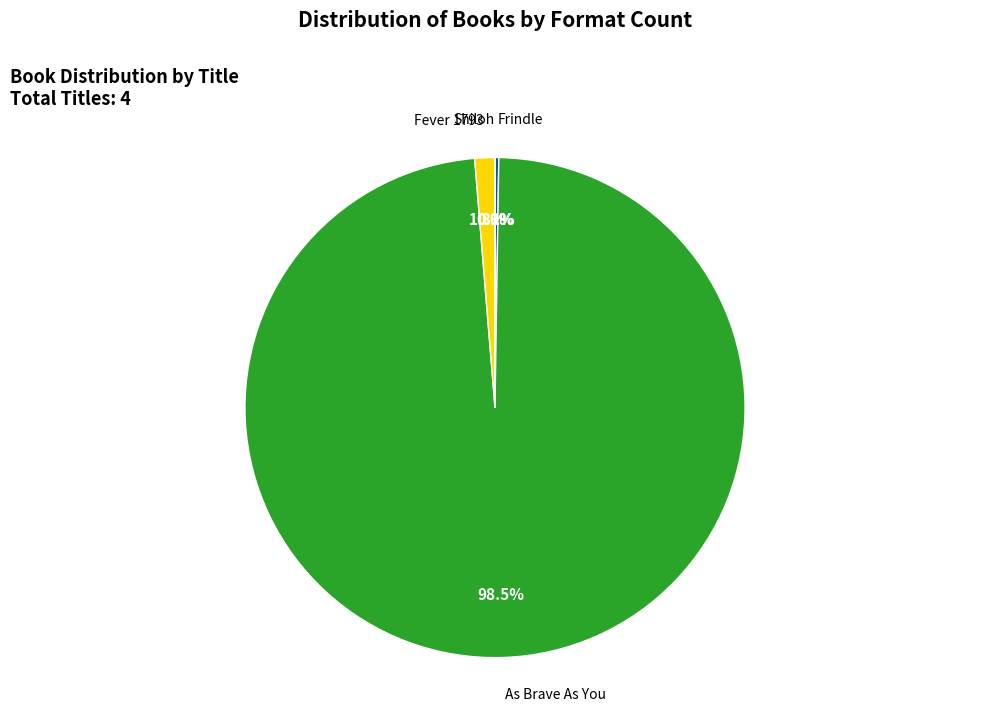

Does any single category account for the majority?

Yes